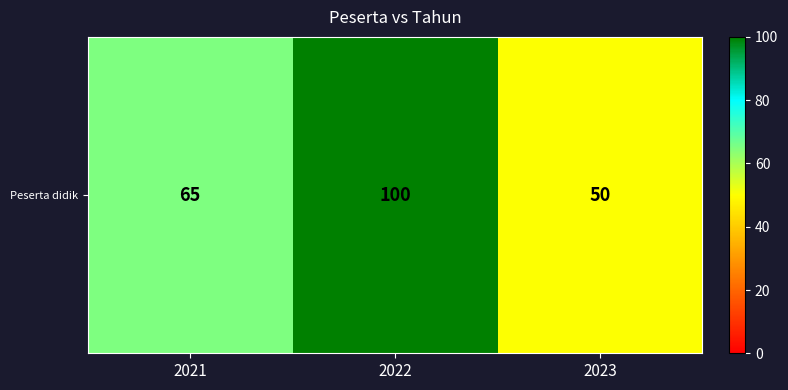

Approximately how many times larger is the value at 2021 compared to 2023?

1.3